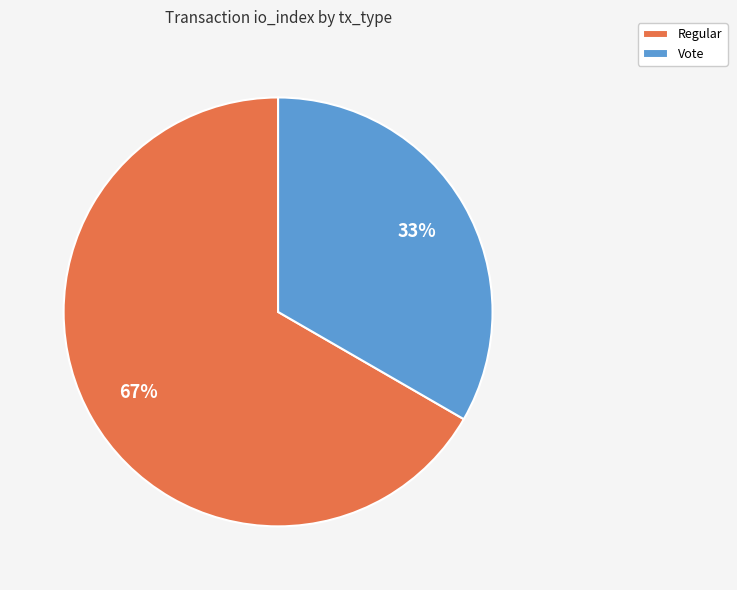

Which slice is the smallest?

Vote